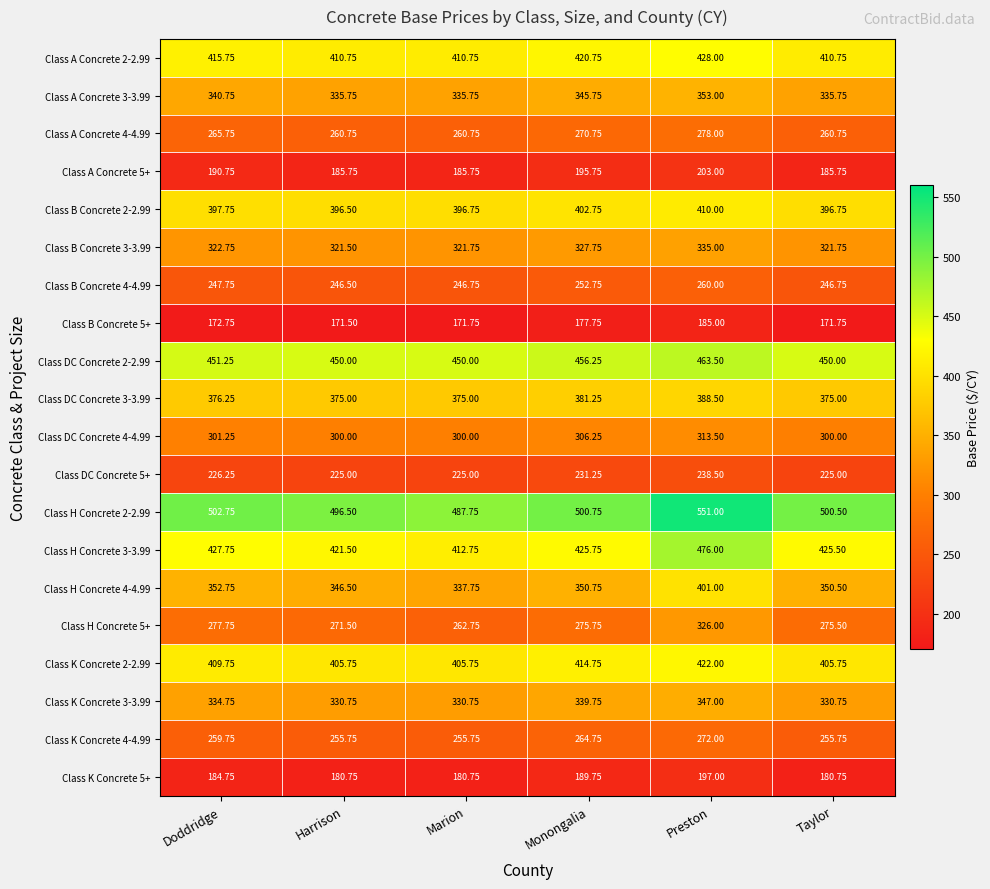

Is the value of Class K Concrete 2-2.99 at Doddridge greater than the value of Class H Concrete 3-3.99 at Marion?

No